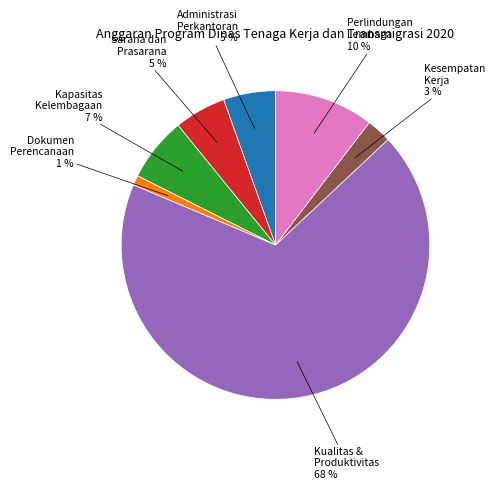

To the nearest percent, what is the average slice percentage?

14%